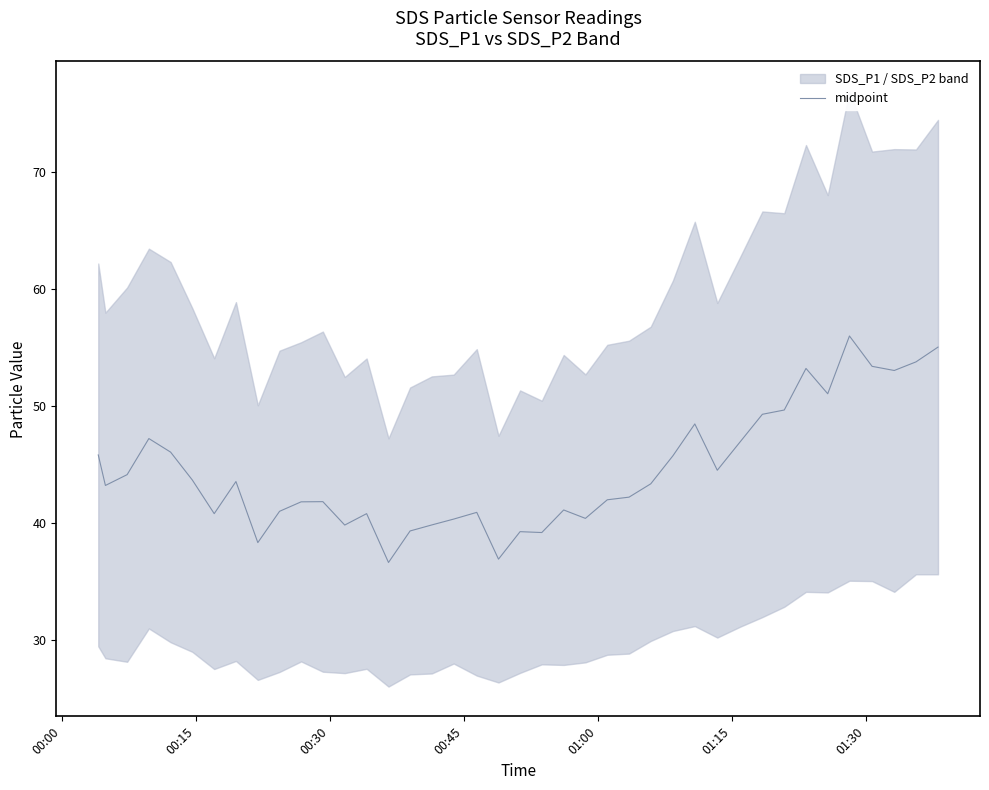

How many interior local valleys (lower than both neighbors) does the data have?

11